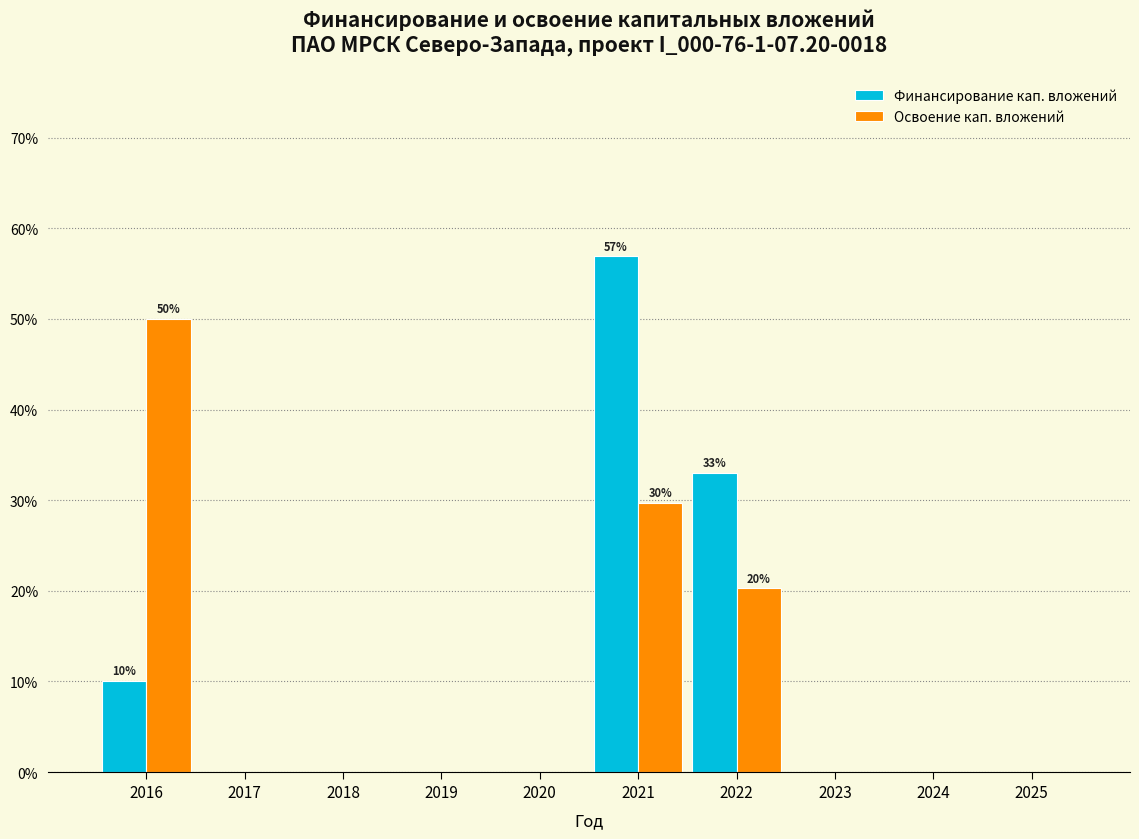

Reading left to right, transcribe all the data shown in this chart.

Финансирование кап. вложений: 2016=10.1	2017=0.0	2018=0.0	2019=0.0	2020=0.0	2021=56.9	2022=33.0	2023=0.0	2024=0.0	2025=0.0
Освоение кап. вложений: 2016=50.0	2017=0.0	2018=0.0	2019=0.0	2020=0.0	2021=29.7	2022=20.3	2023=0.0	2024=0.0	2025=0.0